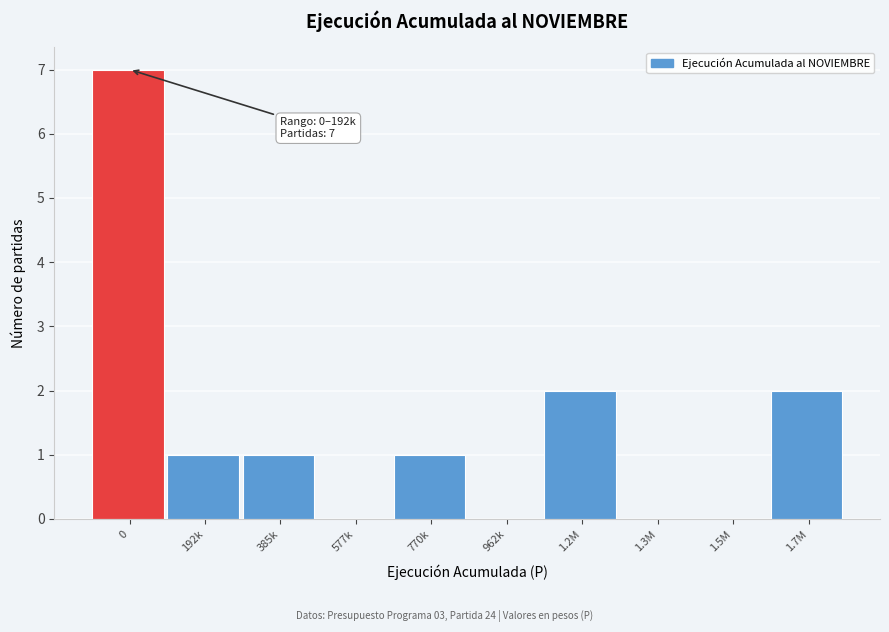

Reading right to left, list all the values displayed in this chart.

1.7M=2	1.5M=0	1.3M=0	1.2M=2	962k=0	770k=1	577k=0	385k=1	192k=1	0=7